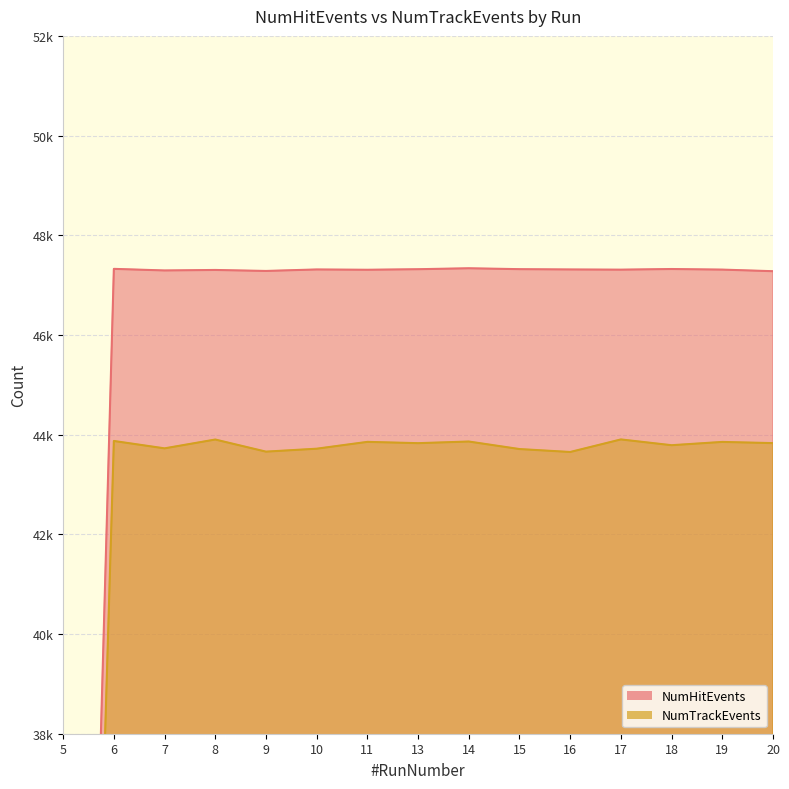

Where is the first local minimum for NumTrackEvents?

7